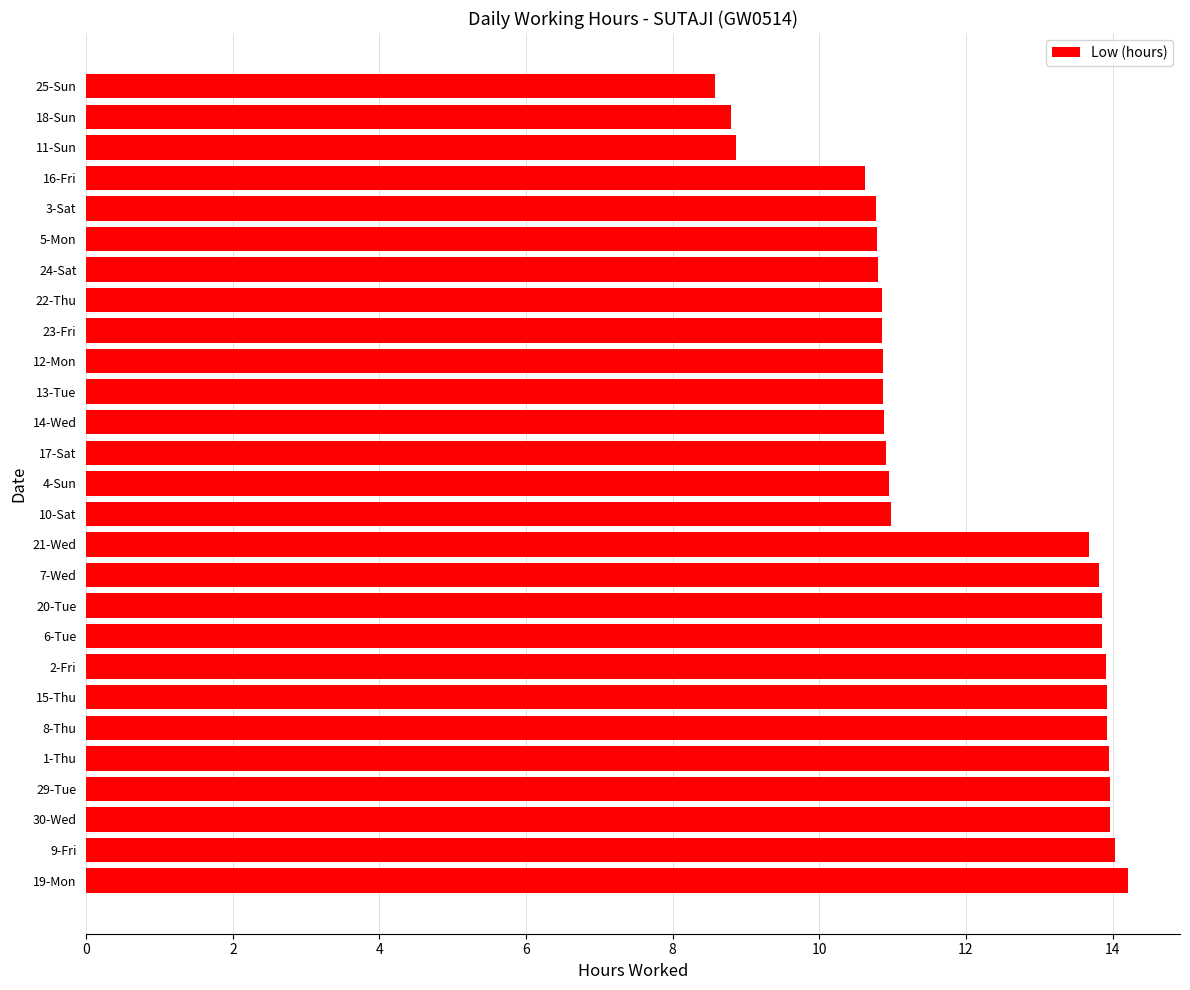

What is the sum of the values at 1-Thu and 18-Sun?

22.8